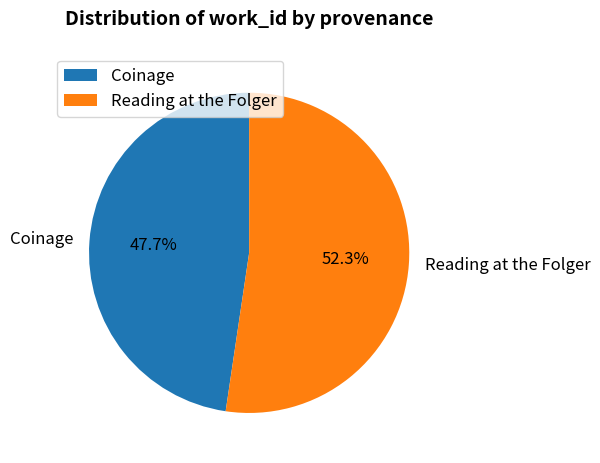

The Reading at the Folger slice represents 52% of the pie. True or false?

True